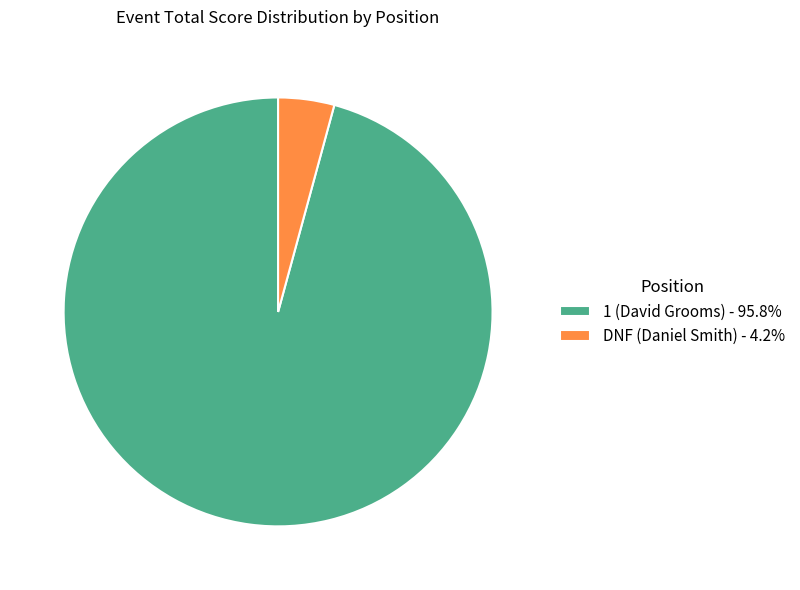

Rank the categories by value from lowest to highest.

DNF (Daniel Smith), 1 (David Grooms)